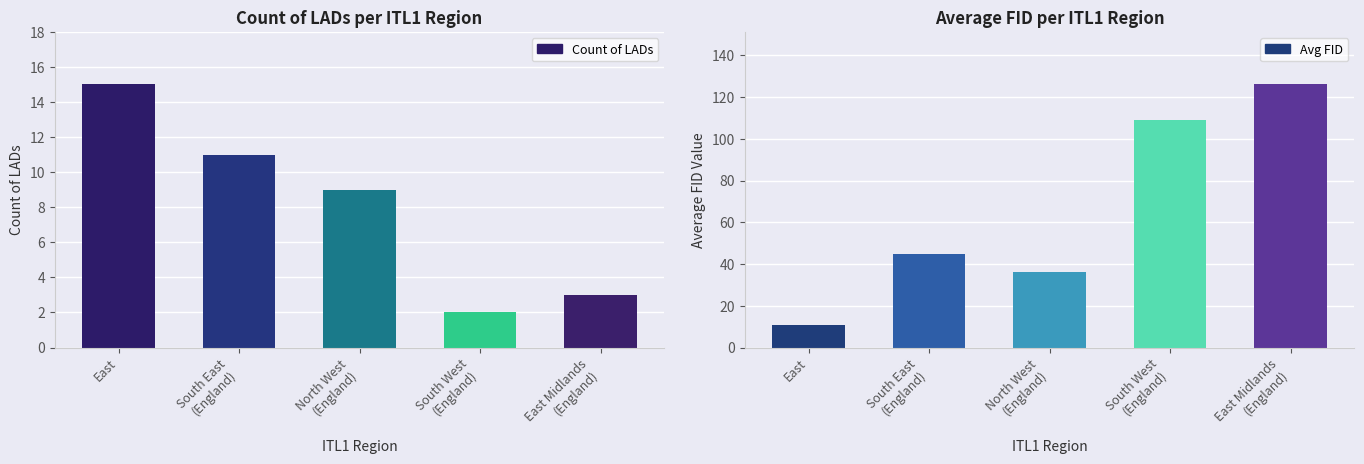

What is the spread (max minus min) of values at North West
(England)?

27.0